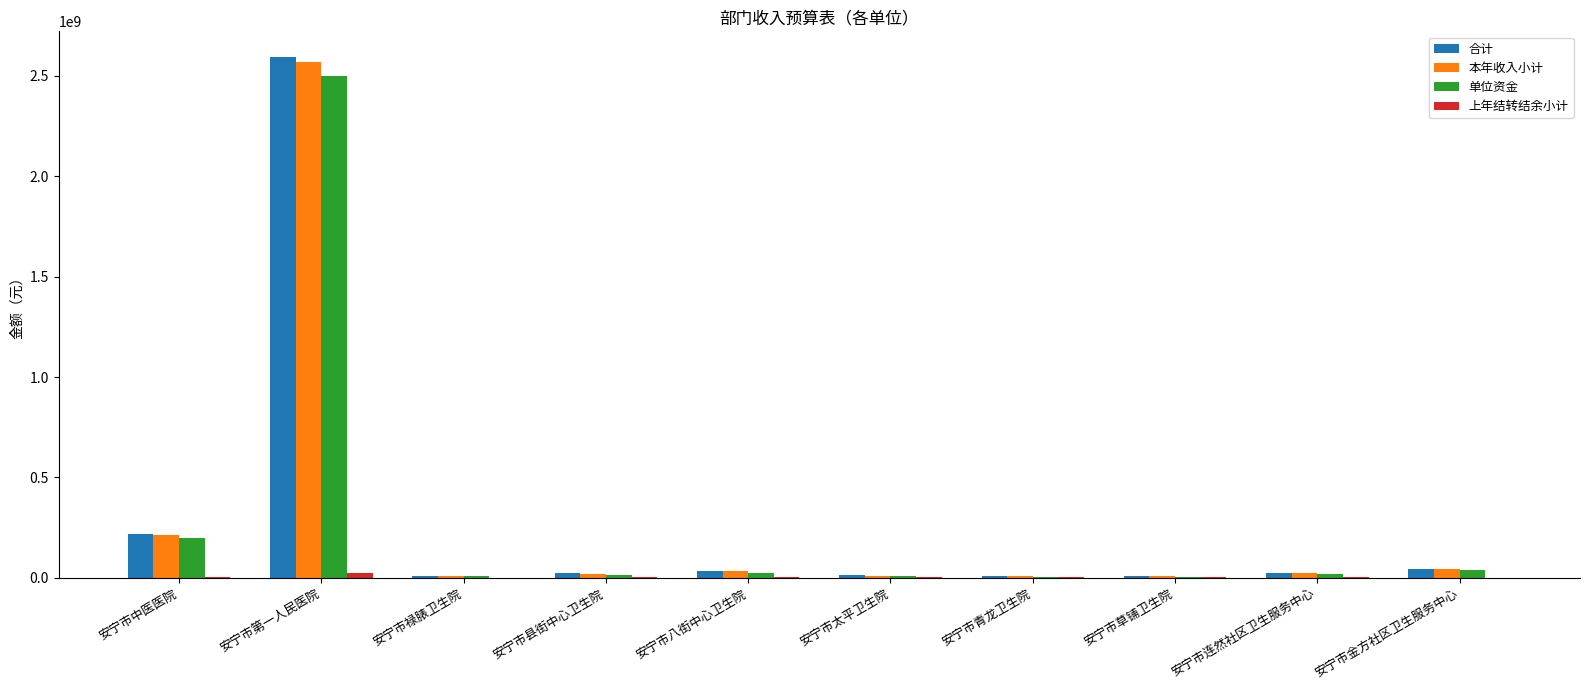

The value of 本年收入小计 at 安宁市中医医院 is 330613142.6. True or false?

False